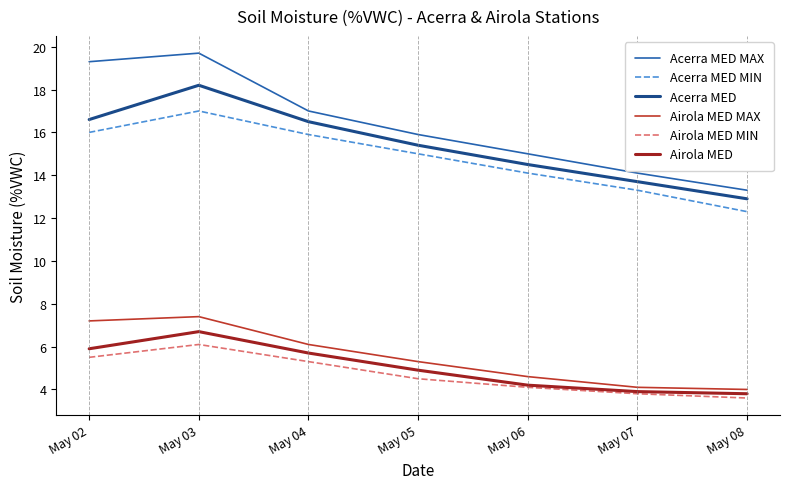

Reading left to right, list all the values displayed in this chart.

Acerra MED MAX: 19.3	19.7	17.0	15.9	15.0	14.1	13.3
Acerra MED MIN: 16.0	17.0	15.9	15.0	14.1	13.3	12.3
Acerra MED: 16.6	18.2	16.5	15.4	14.5	13.7	12.9
Airola MED MAX: 7.2	7.4	6.1	5.3	4.6	4.1	4.0
Airola MED MIN: 5.5	6.1	5.3	4.5	4.1	3.8	3.6
Airola MED: 5.9	6.7	5.7	4.9	4.2	3.9	3.8